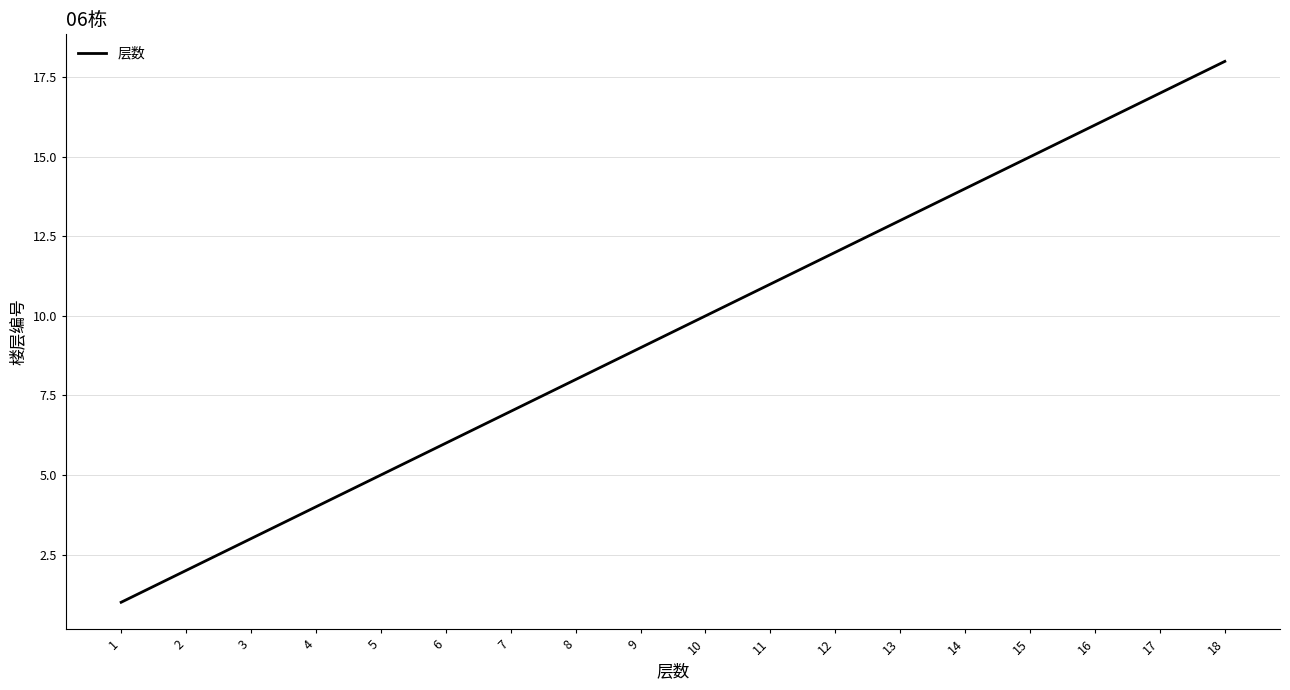

The value at 6 is 6. True or false?

True